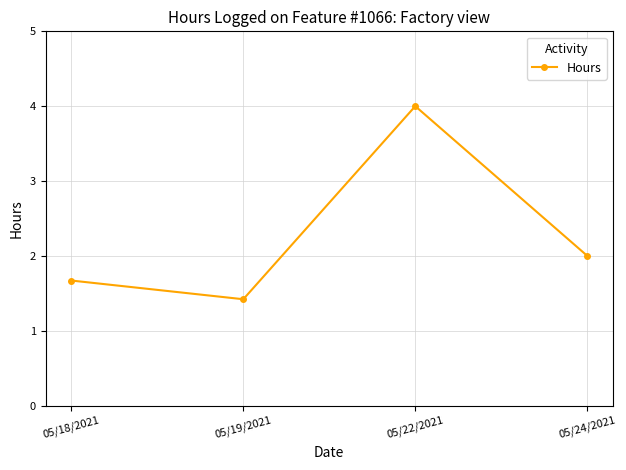

True or false: the data shows 3.1 at 05/24/2021.

False